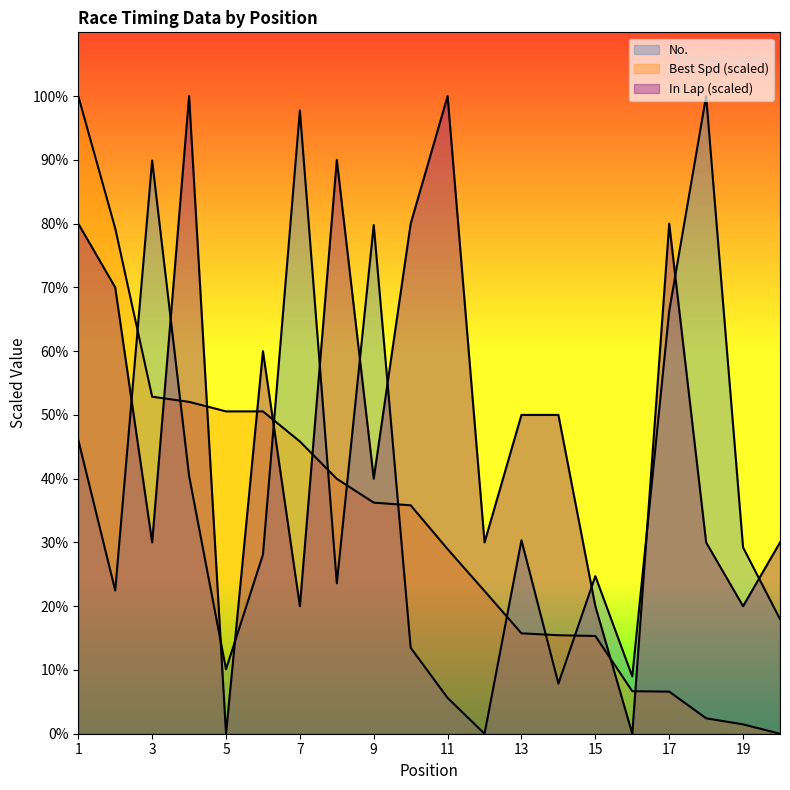

True or false: Best Spd has more than 2 points higher than both neighbors.

False